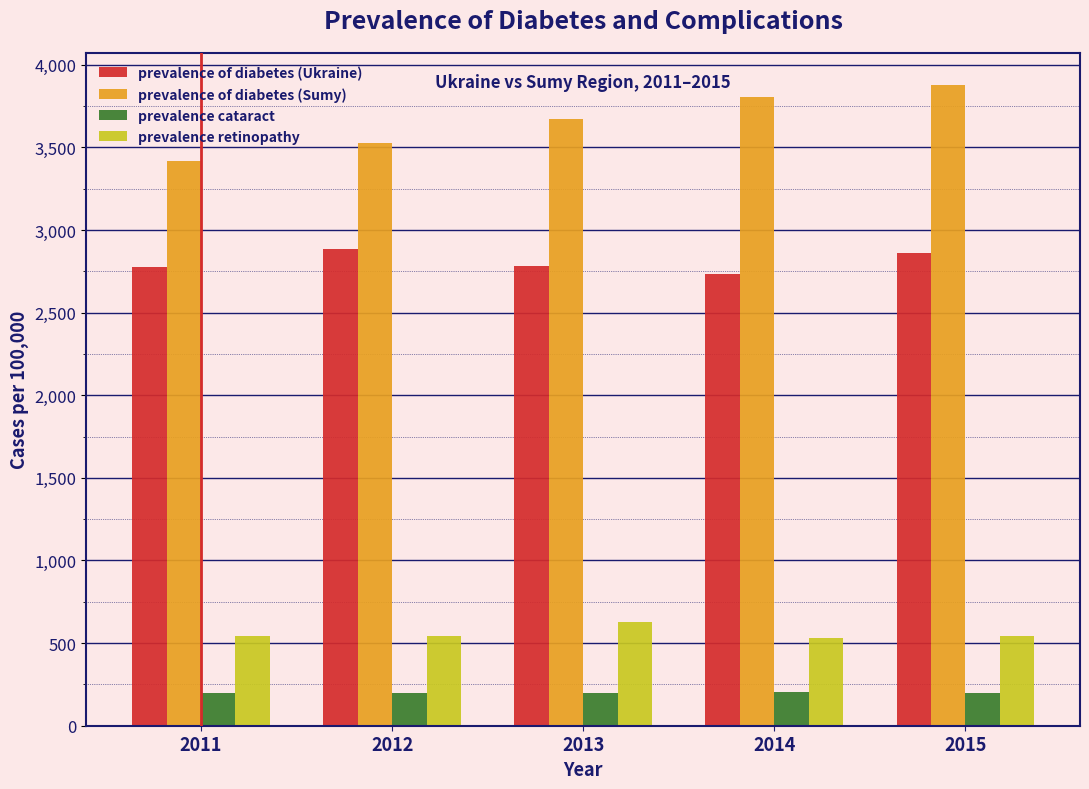

Which series has the largest range (max minus min)?

prevalence of diabetes (Sumy)